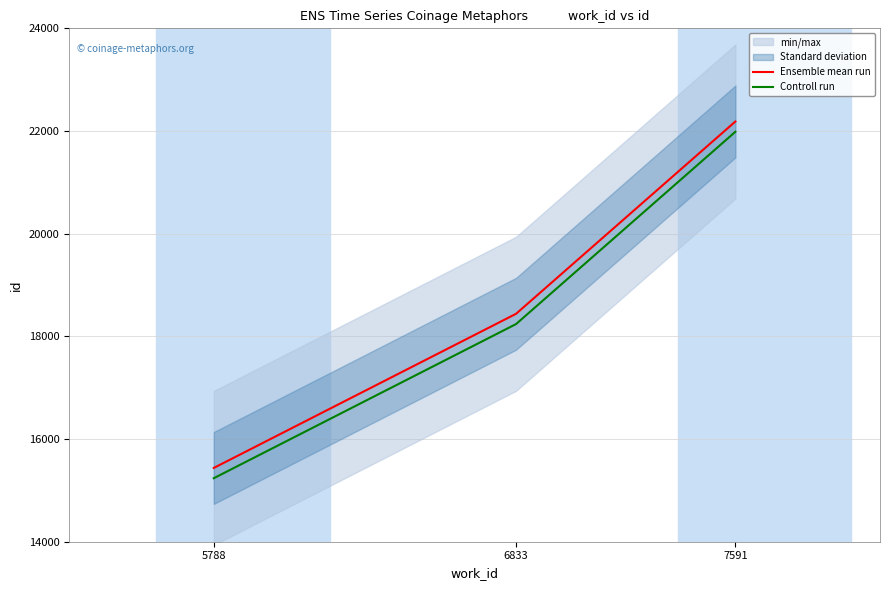

What is the average value of the Ensemble mean run series?

18687